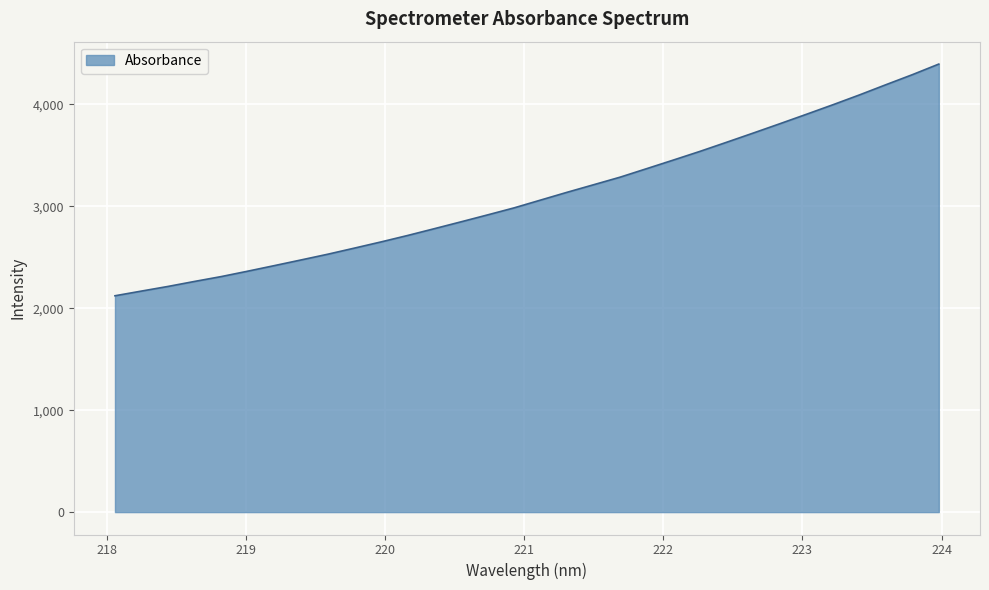

How many lines are shown in the chart?

1